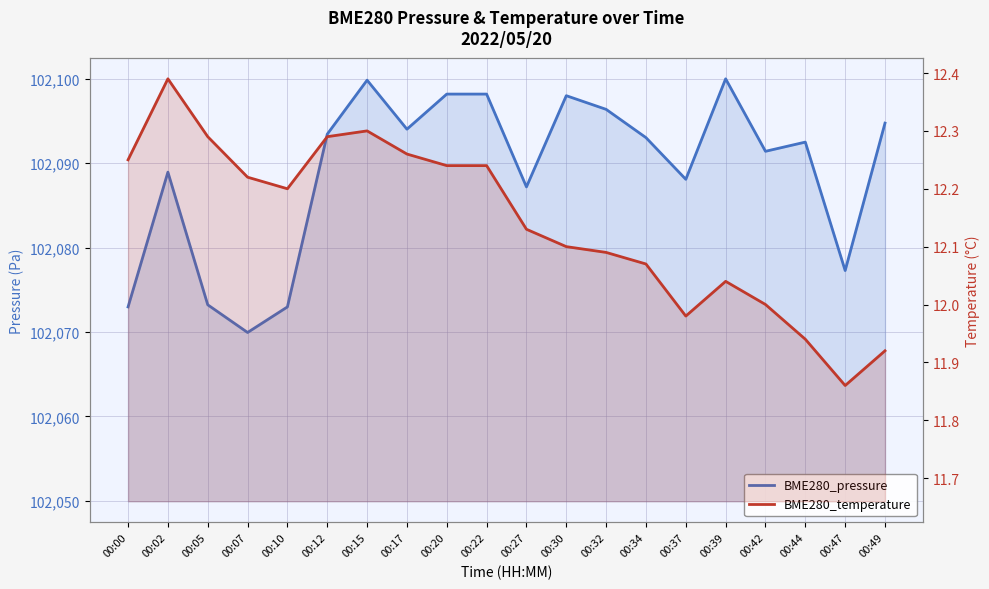

How many data points in BME280_pressure are above 102093?

10